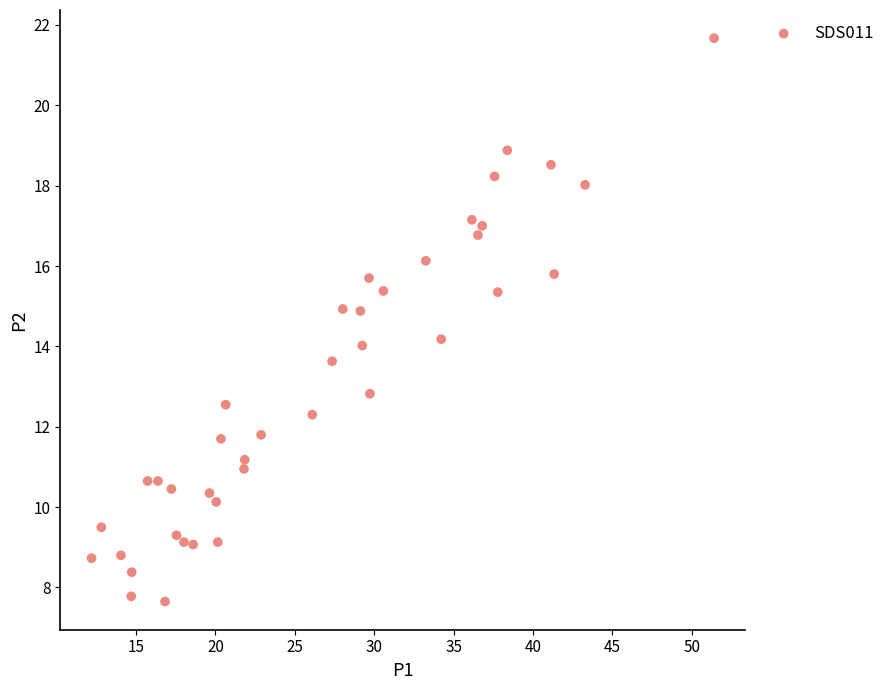

What is the range of X values (max minus min)?

39.2